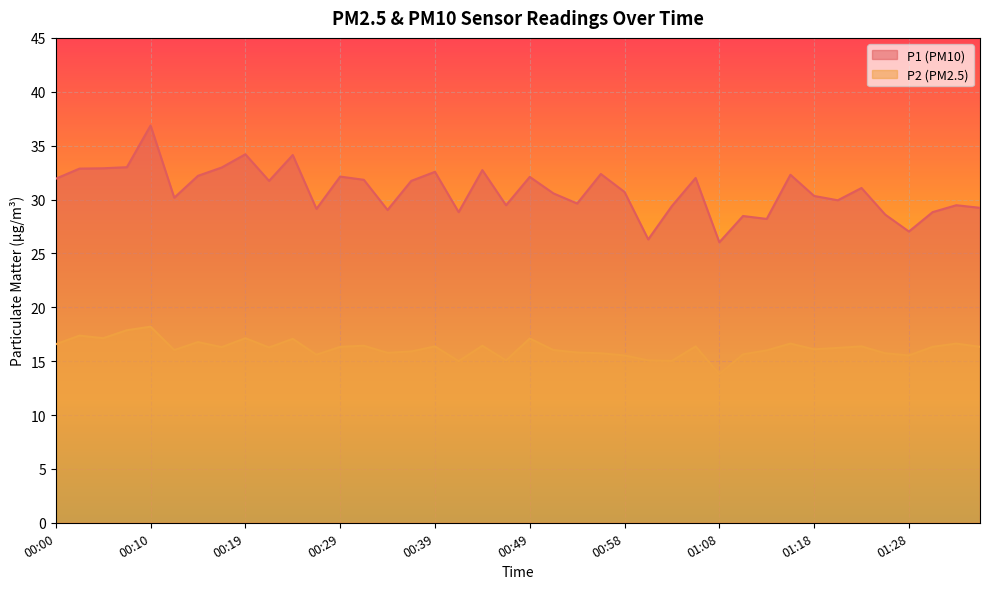

Reading left to right, transcribe all the data shown in this chart.

P1: 31.9	32.9	32.9	33.0	36.9	30.2	32.2	33.0	34.2	31.7	34.1	29.1	32.1	31.8	29.0	31.7	32.6	28.8	32.7	29.5	32.1	30.6	29.6	32.4	30.7	26.3	29.4	32.0	26.0	28.5	28.2	32.3	30.3	29.9	31.1	28.6	27.0	28.8	29.5	29.2
P2: 16.6	17.4	17.1	17.9	18.2	16.0	16.8	16.3	17.1	16.3	17.1	15.6	16.3	16.4	15.8	15.9	16.4	15.0	16.4	15.1	17.1	16.0	15.8	15.7	15.5	15.1	15.0	16.4	13.8	15.6	16.0	16.6	16.1	16.2	16.4	15.7	15.5	16.3	16.6	16.3